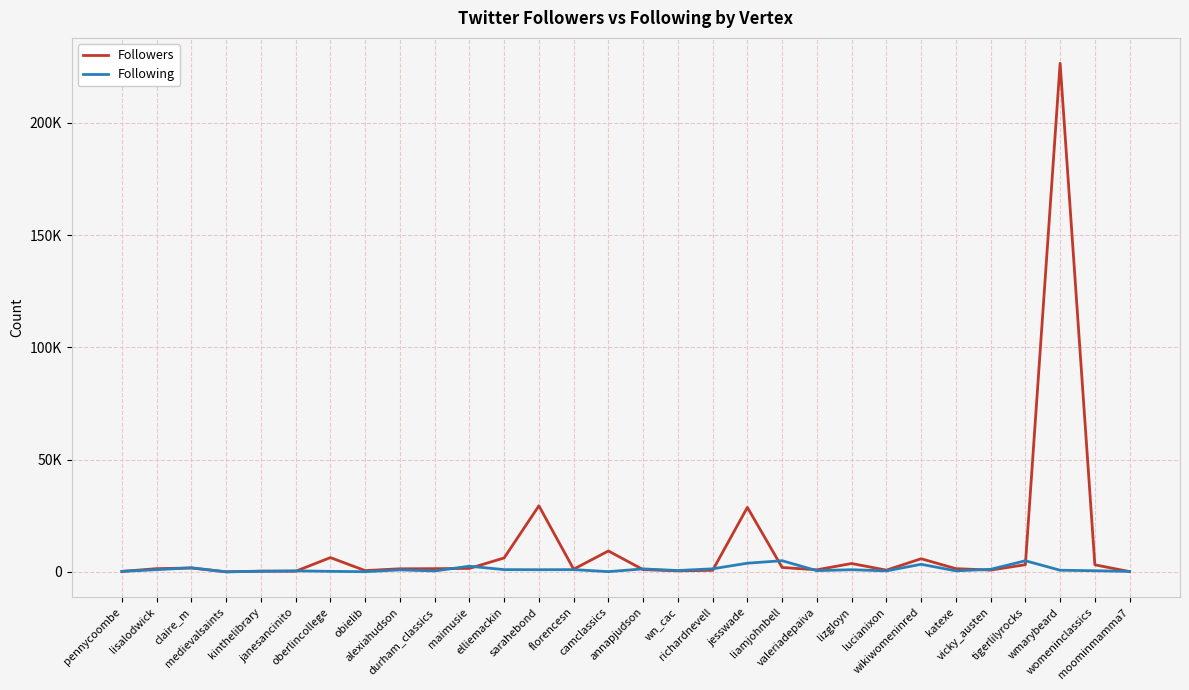

What are all the series names shown in the legend?

Followers, Following